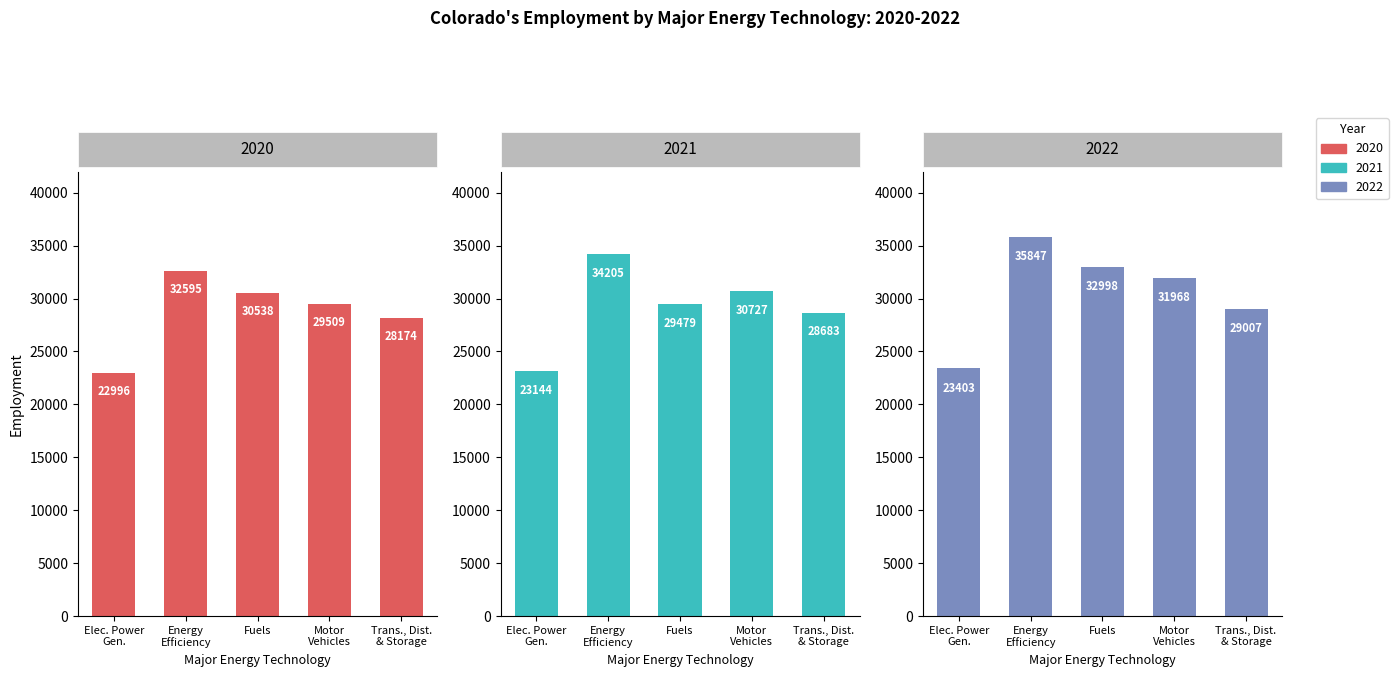

Which label corresponds to the smallest value in the chart?

Elec. Power Gen.